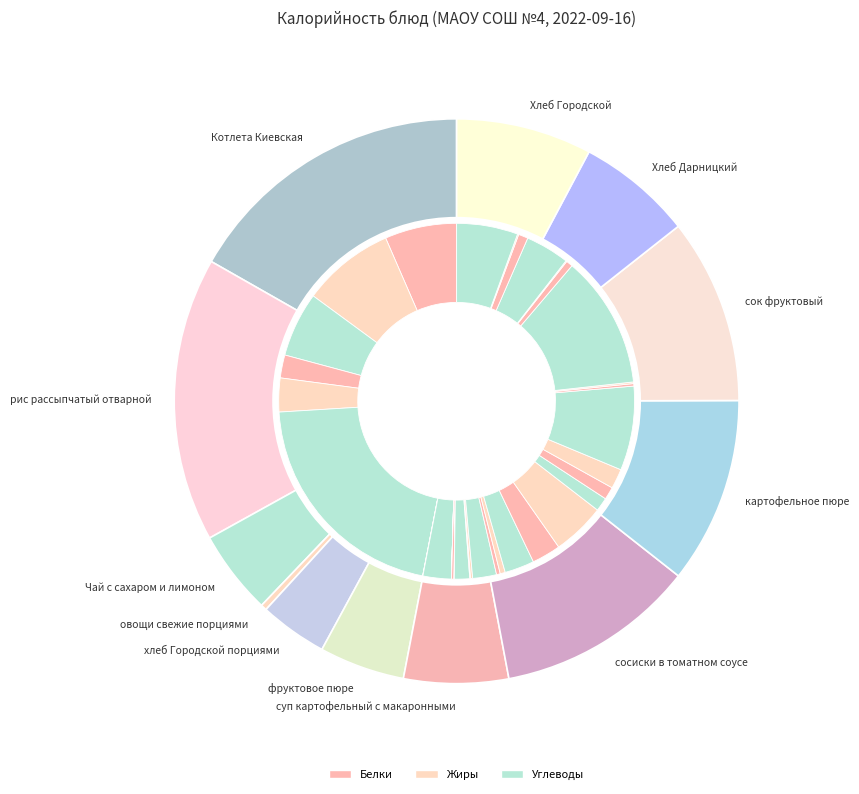

What percentage is the Чай с сахаром и лимоном slice, to the nearest percent?

5%